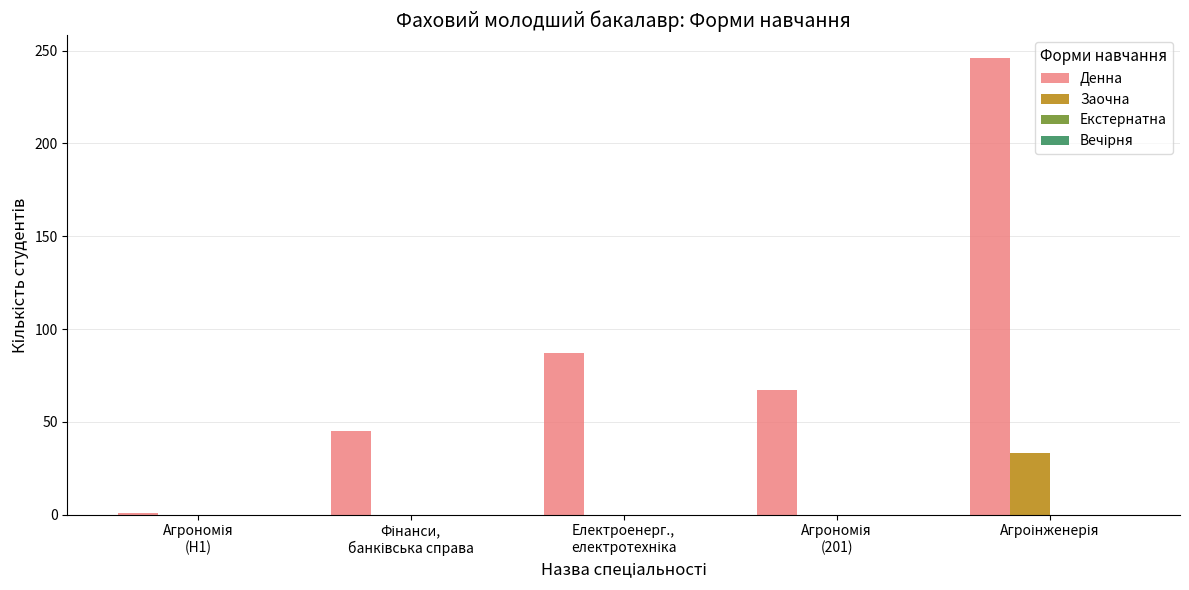

Which series has the largest total across all categories?

Денна